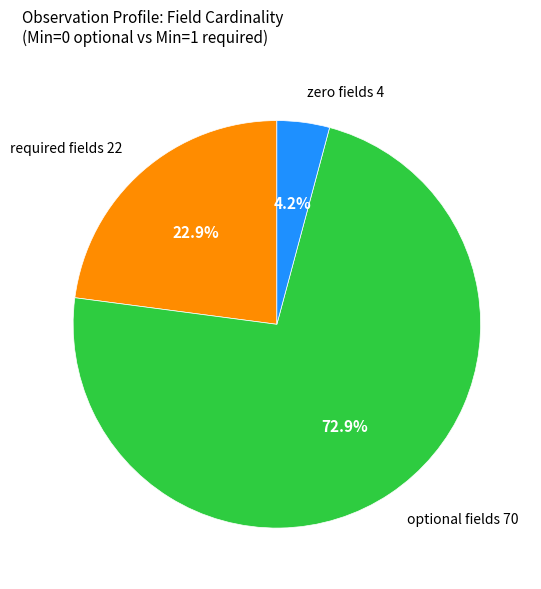

Count the number of slices in the pie.

3